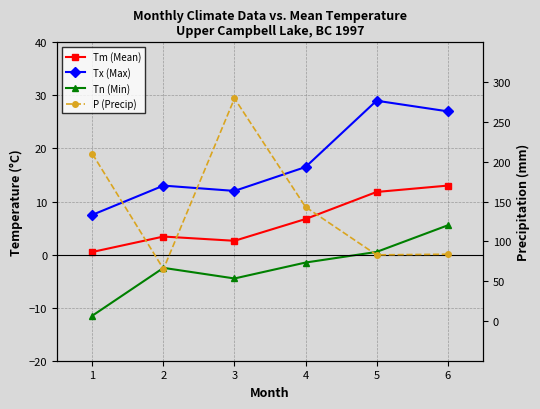

What is the greatest value displayed?

279.6